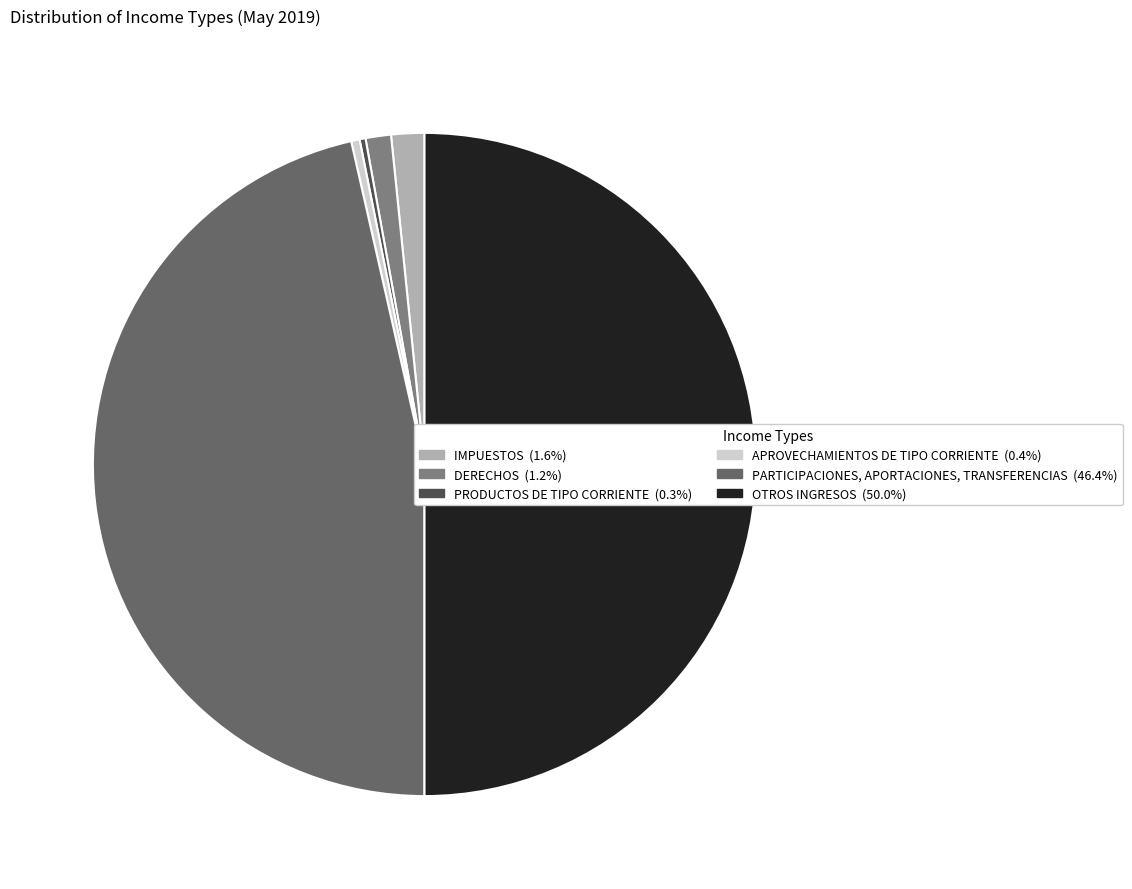

Is the sum of PARTICIPACIONES, APORTACIONES, TRANSFERENCIAS and PRODUCTOS DE TIPO CORRIENTE greater than half?

No